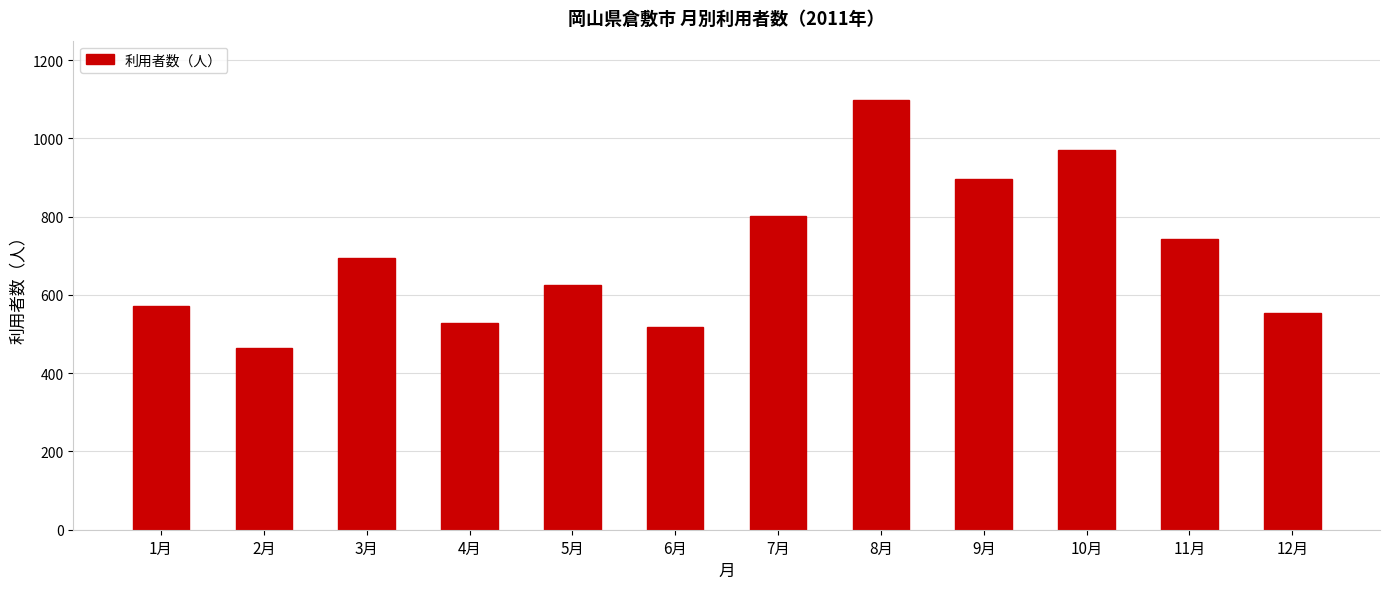

The chart shows a value of 1212 at 7月. True or false?

False